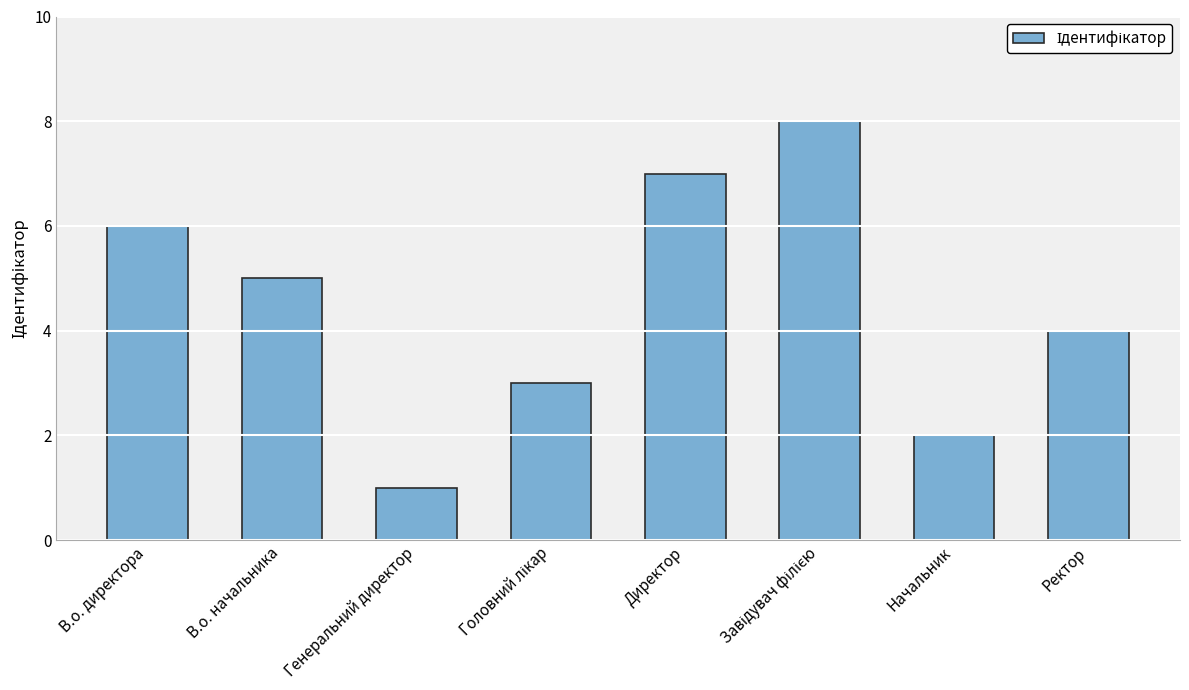

What is the difference between the maximum and minimum values?

7